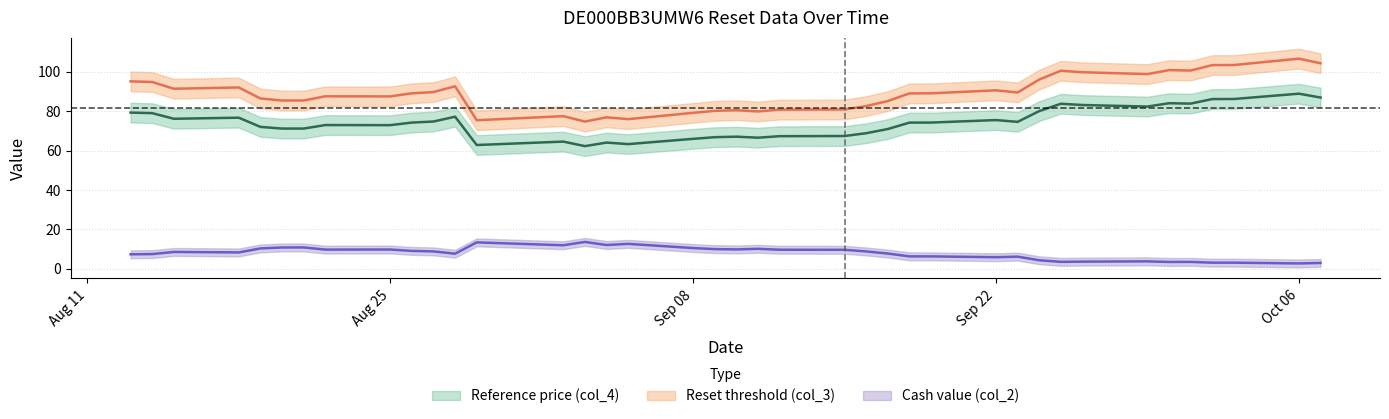

Which has a higher value, 2025-09-15 or 2025-08-22?

2025-08-22